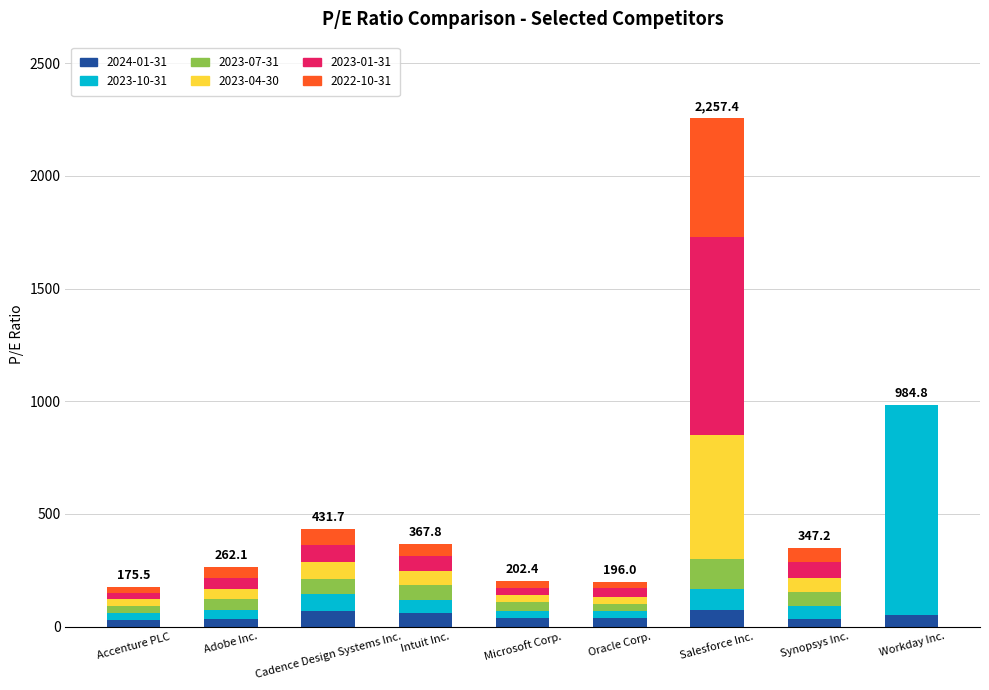

Is it true that 2024-01-31 equals 31.1 at Accenture PLC?

True